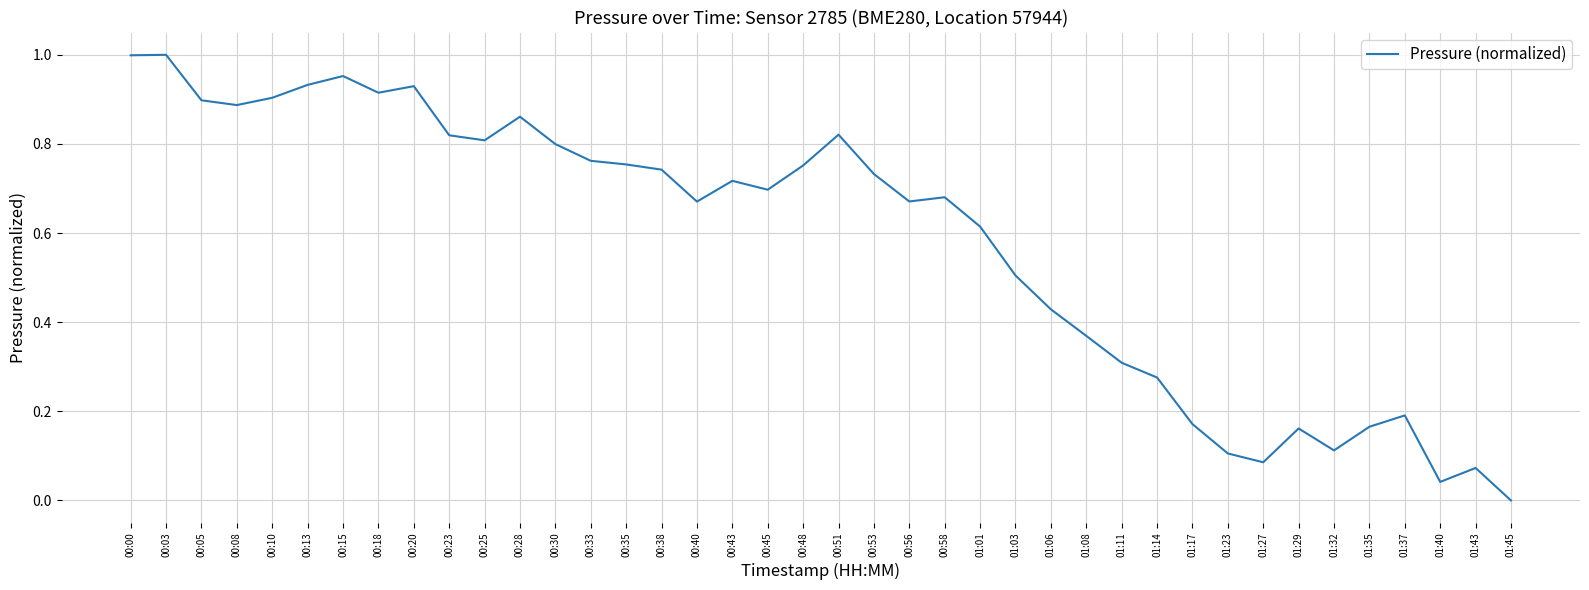

True or false: the data shows 1.6 at 00:00.

False